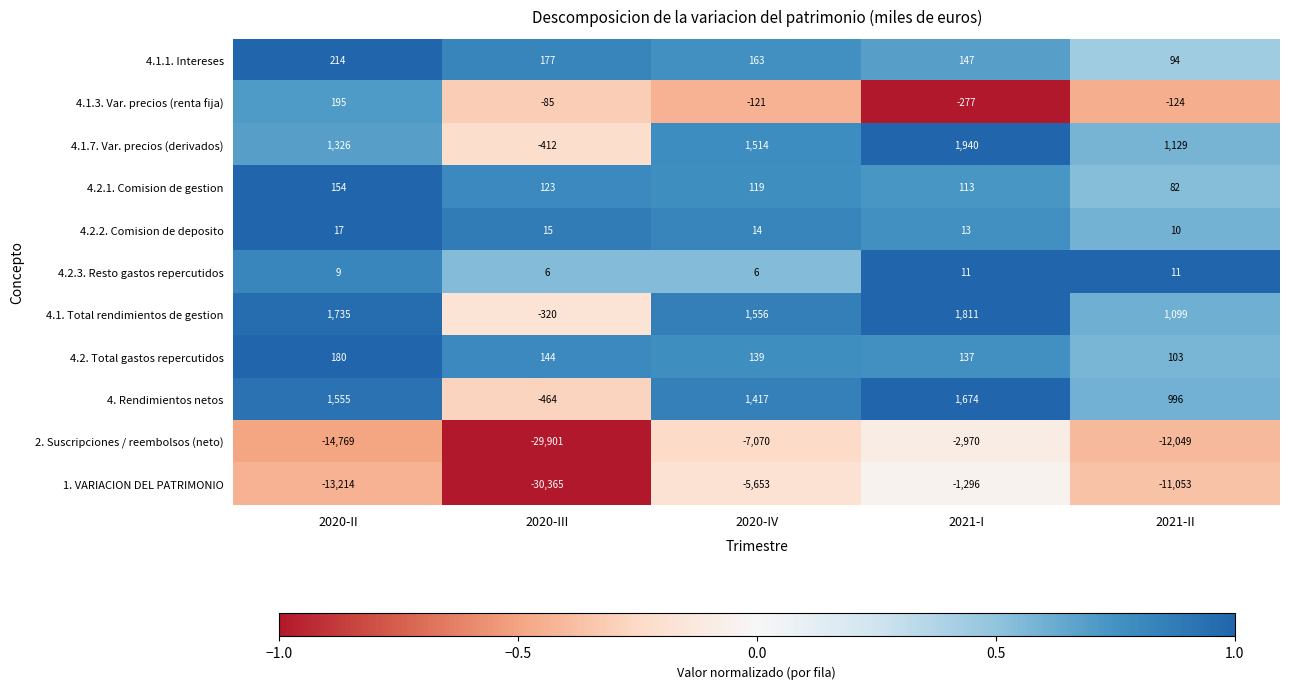

Which series has the largest range (max minus min)?

1. VARIACION DEL PATRIMONIO